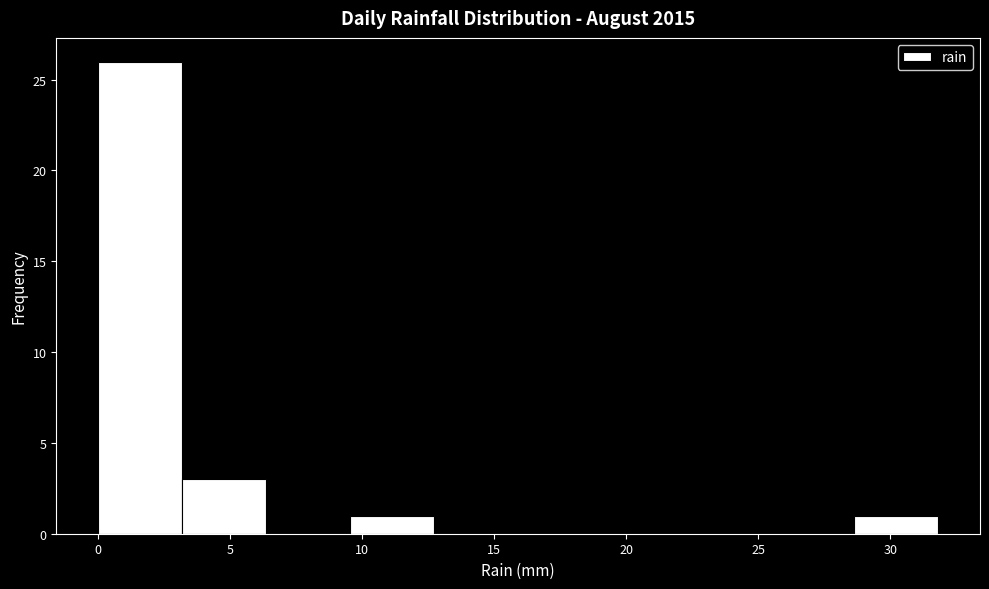

Over which range of the x-axis is the bar tallest?

0.0 to 3.0